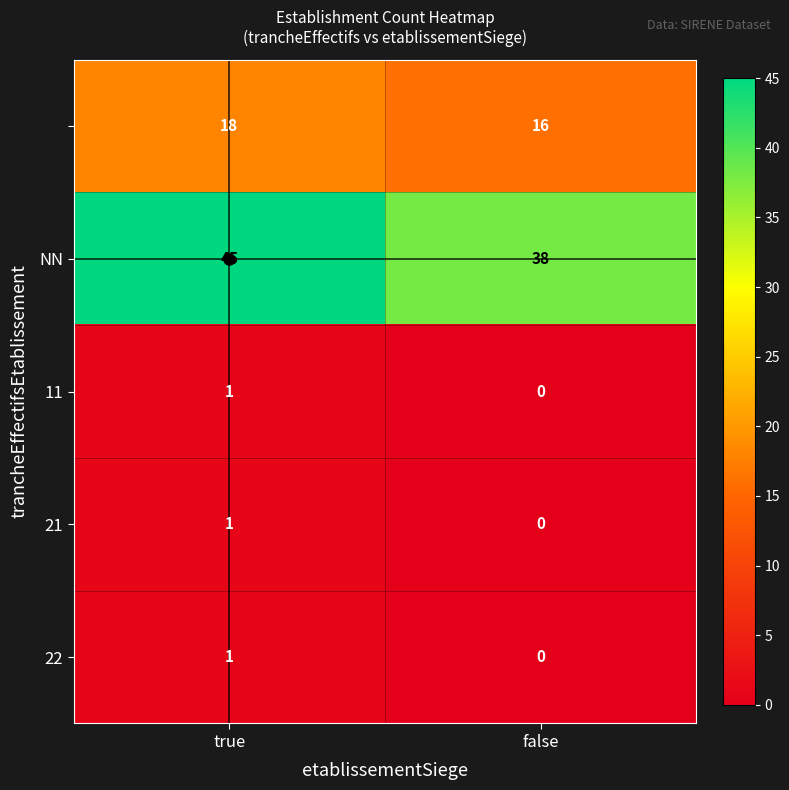

Which label corresponds to the smallest value in the chart?

false